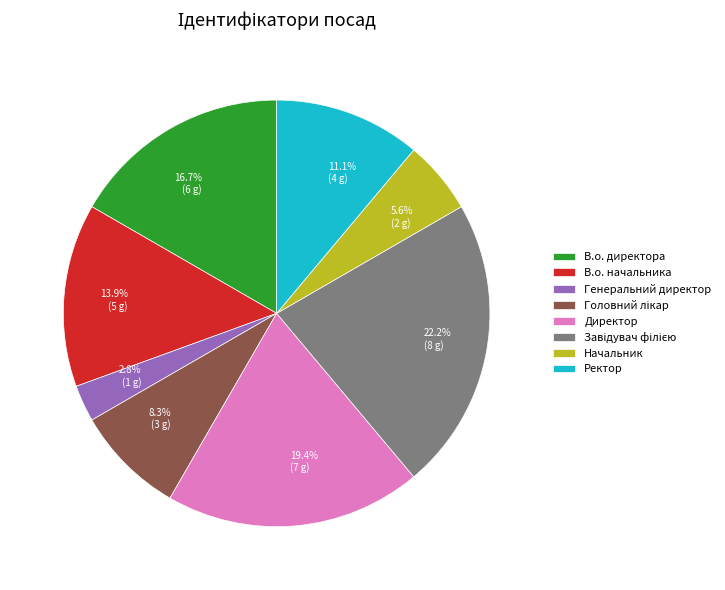

True or false: Генеральний директор accounts for 3% of the total.

True